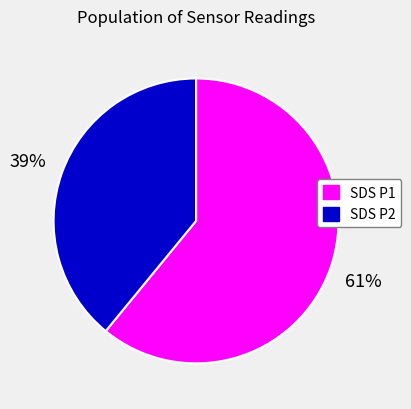

What is the smallest slice in the pie chart?

SDS P2